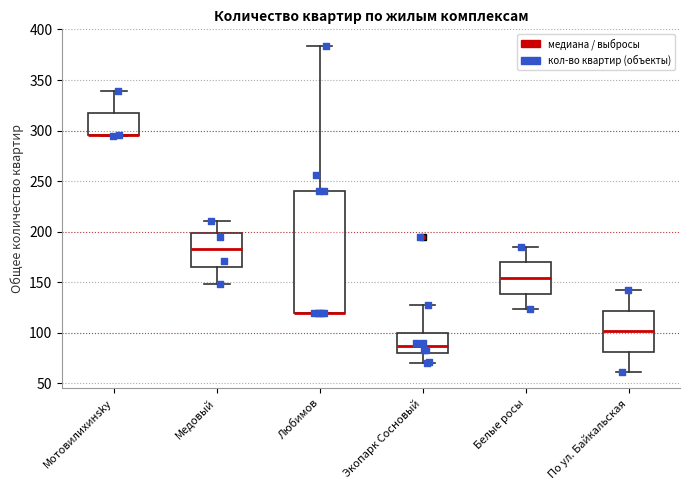

Where does the upper whisker of the box for Экопарк Сосновый end on the y-axis? The values are not printed on the chart, so give them approximately, as read against the axis.

125